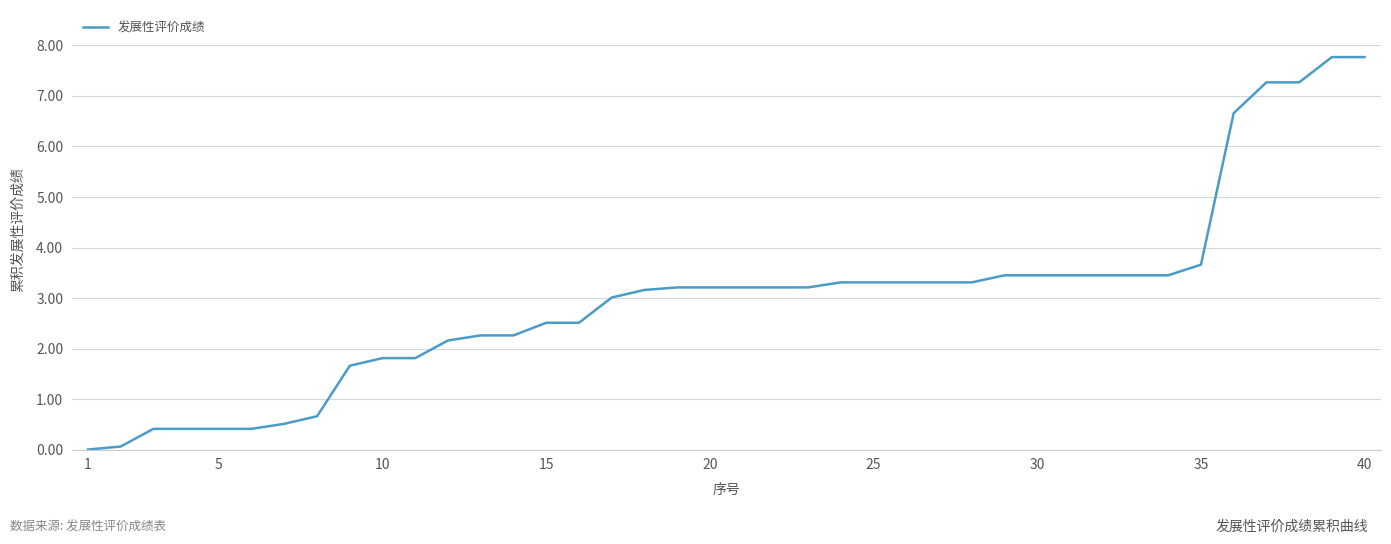

What is the maximum value shown in the chart?

7.8